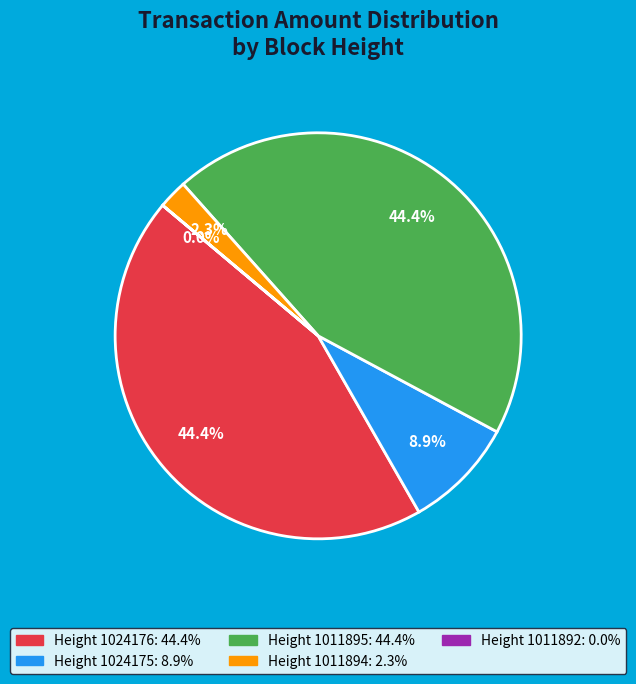

Is there any slice that represents more than half of the pie?

No